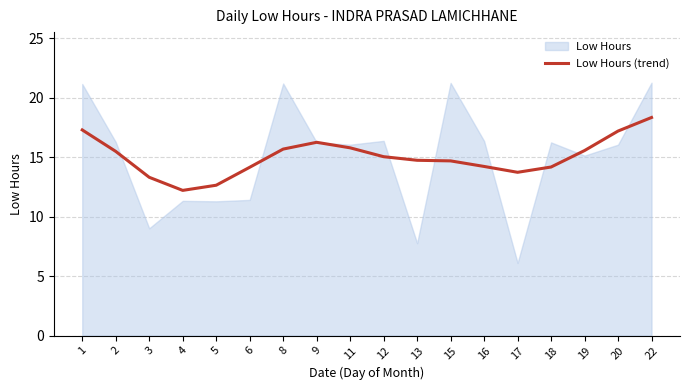

Reading left to right, extract all data points from this chart.

1=17.3	2=15.5	3=13.3	4=12.2	5=12.6	6=14.1	8=15.7	9=16.2	11=15.8	12=15.0	13=14.7	15=14.7	16=14.2	17=13.7	18=14.2	19=15.5	20=17.2	22=18.3